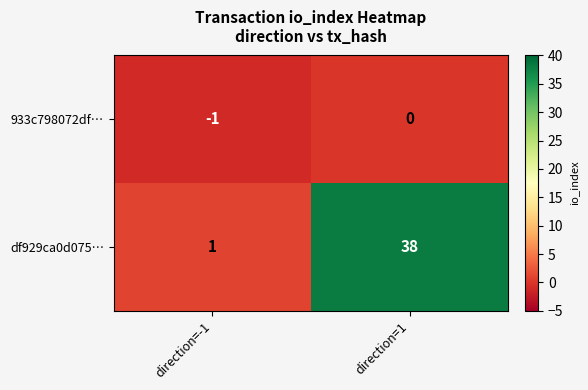

Reading left to right, what are all the values shown in this chart?

933c798072df…: -1	0
df929ca0d075…: 1	38